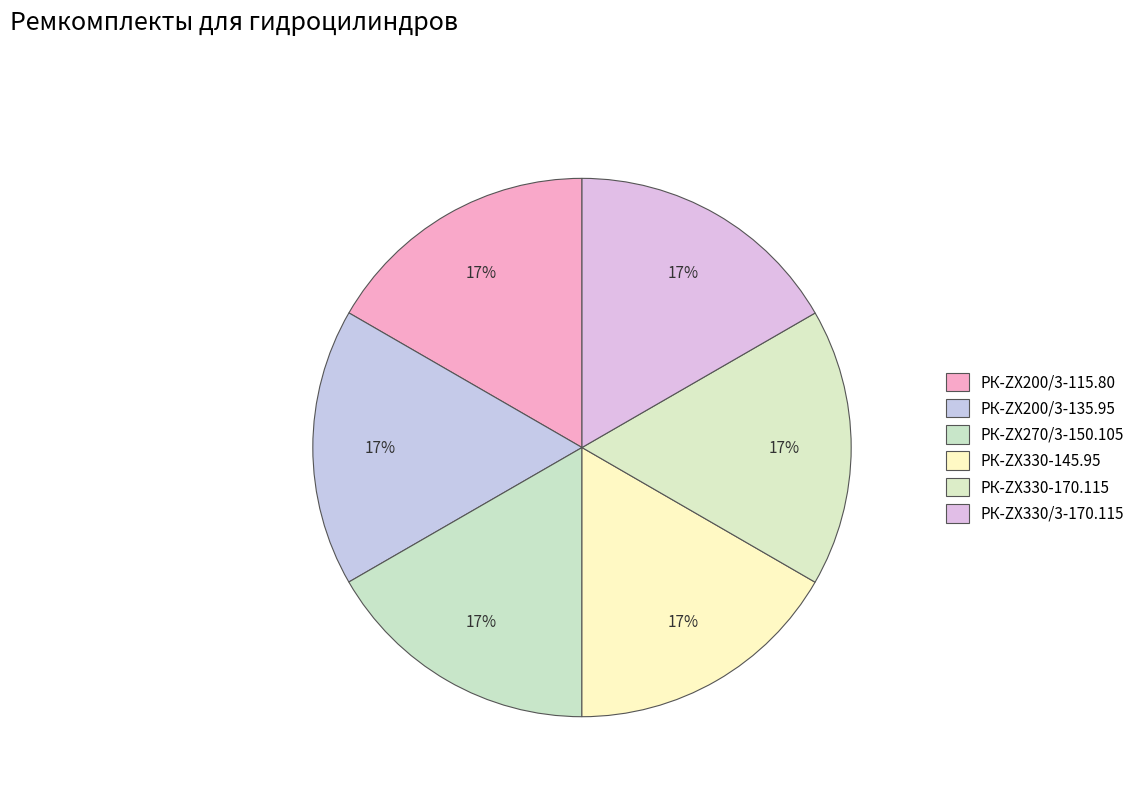

What portion of the pie excludes РК-ZX330/3-170.115?

83.3%